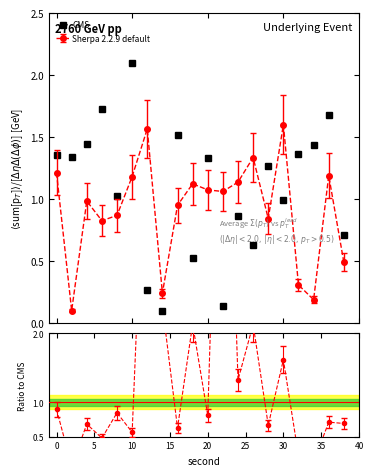

Reading left to right, list all the values displayed in this chart.

1.4	1.3	1.4	1.7	1.0	2.1	0.3	0.1	1.5	0.5	1.3	0.1	0.9	0.6	1.3	1.0	1.4	1.4	1.7	0.7